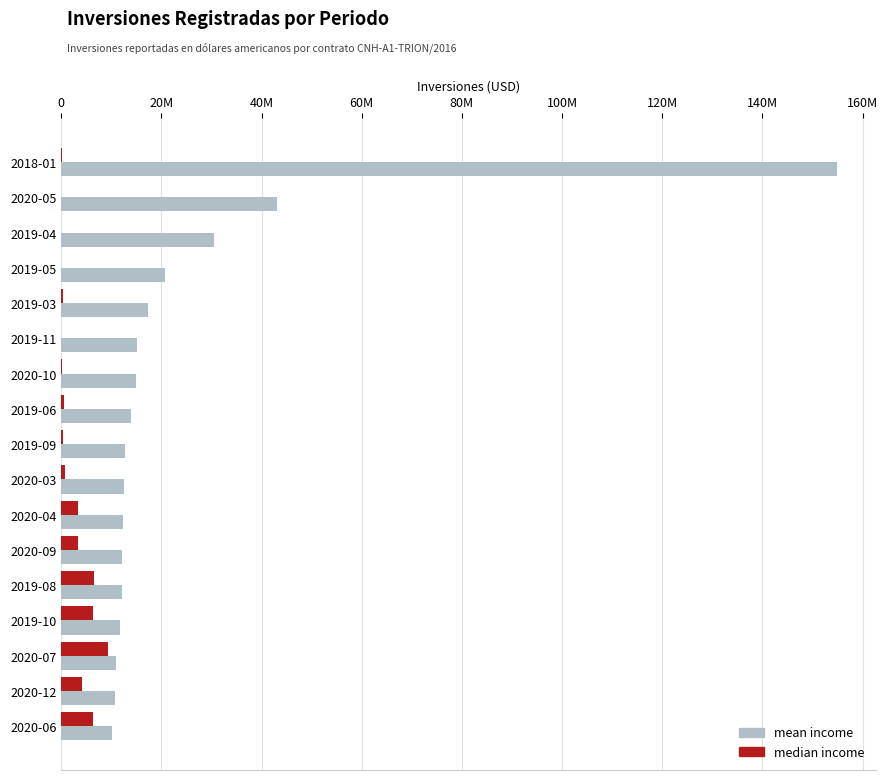

What are all the series names shown in the legend?

mean income, median income